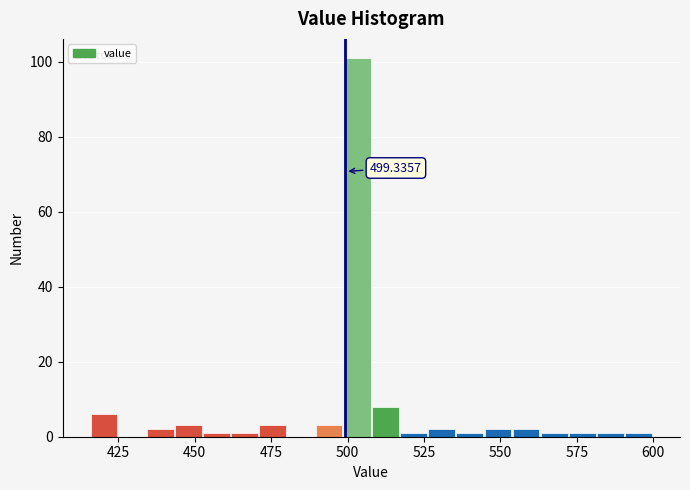

Around what value on the x-axis is the tallest bar? Give the approximate position of its centre, as read against the axis.

505